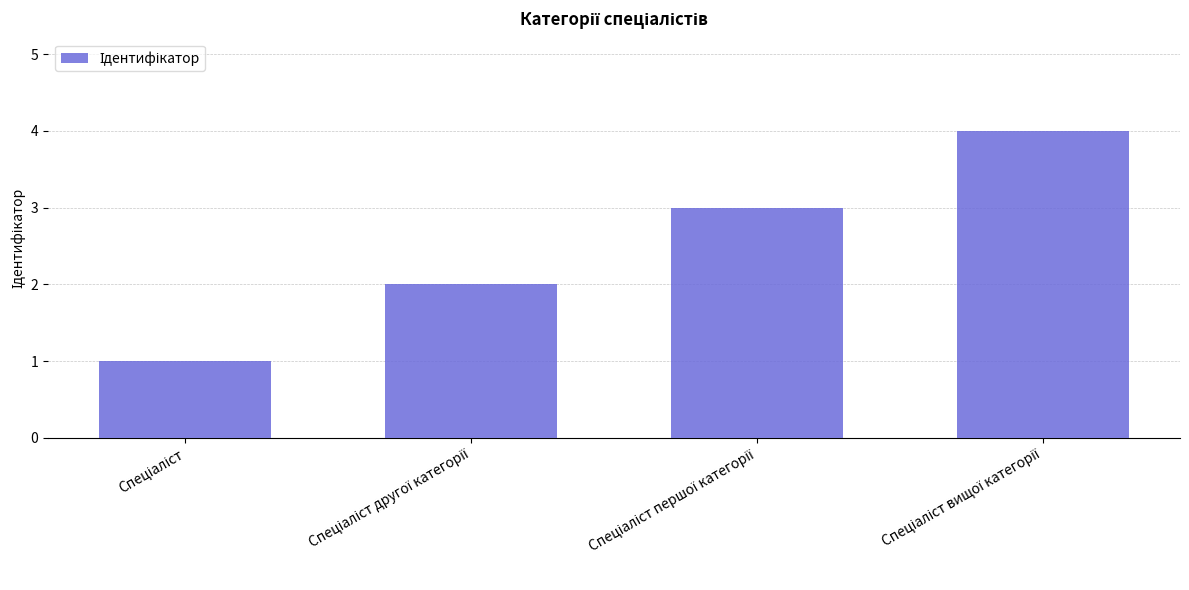

What is the maximum value shown in the chart?

4